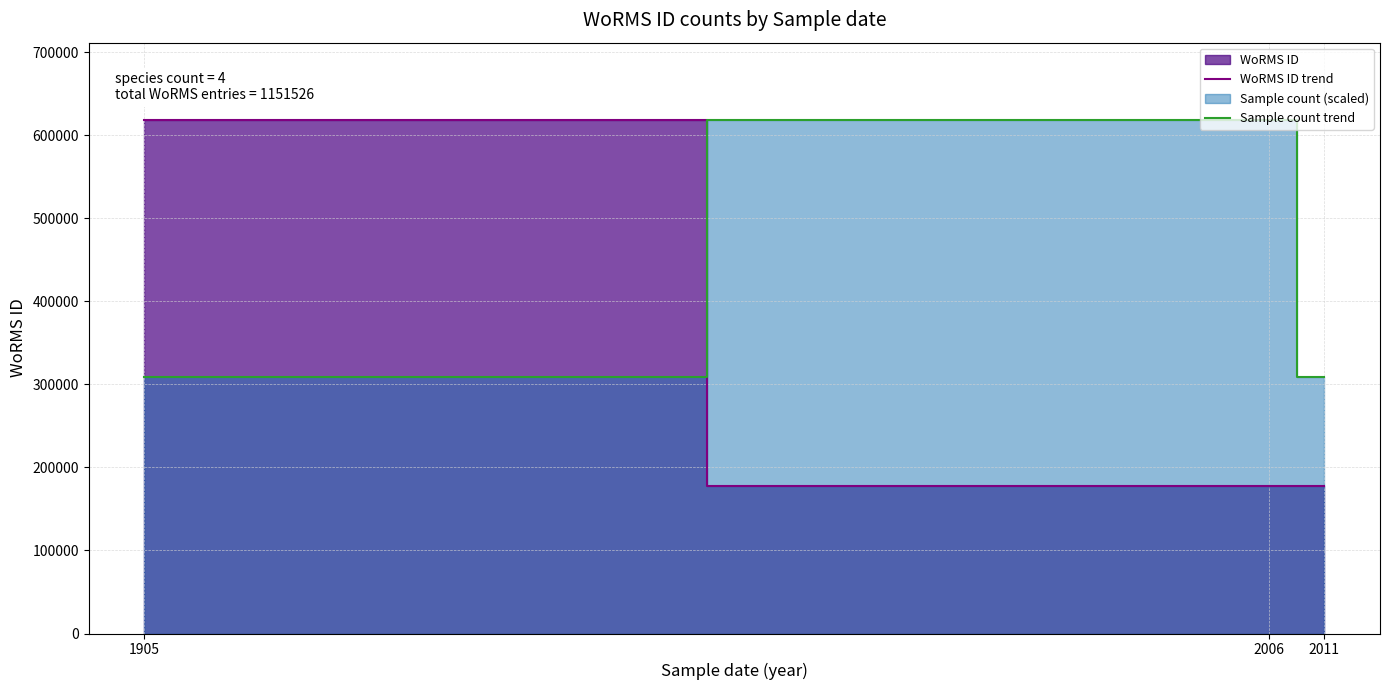

Rank the series by their maximum value, from highest to lowest.

WoRMS ID trend, Sample count trend